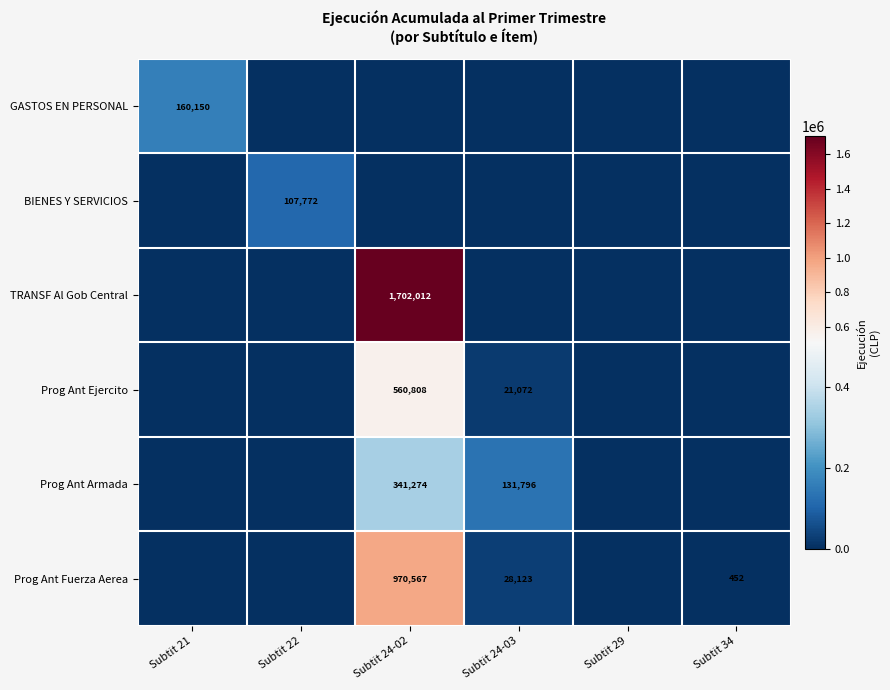

At which category does the chart reach its minimum across all series?

Subtit 22